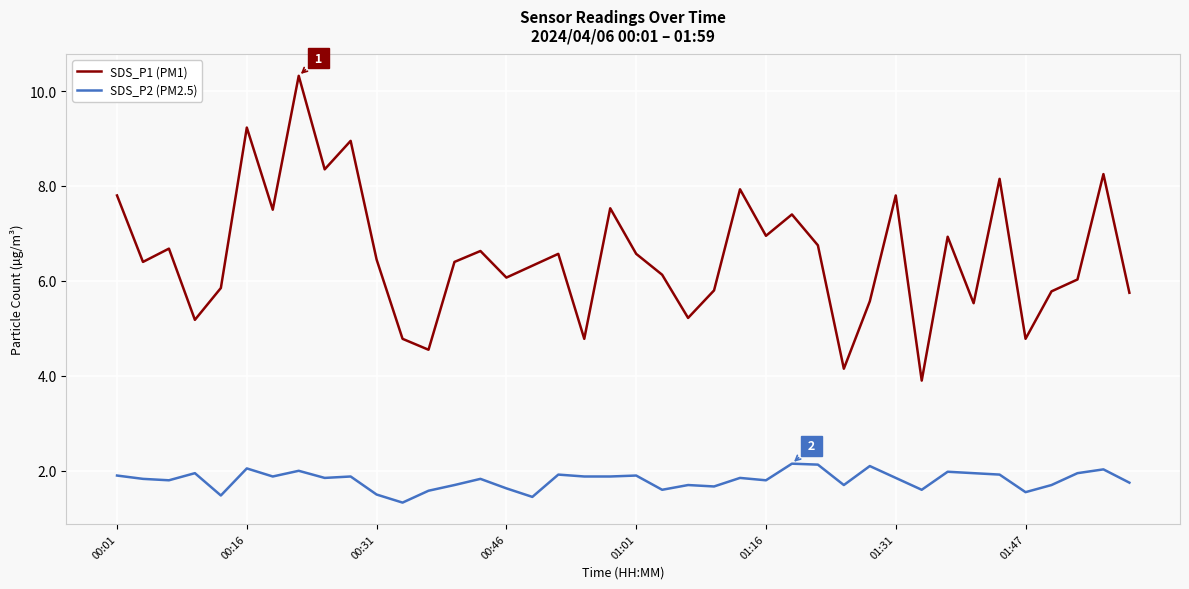

Which series has the largest range (max minus min)?

SDS_P1 (PM1)